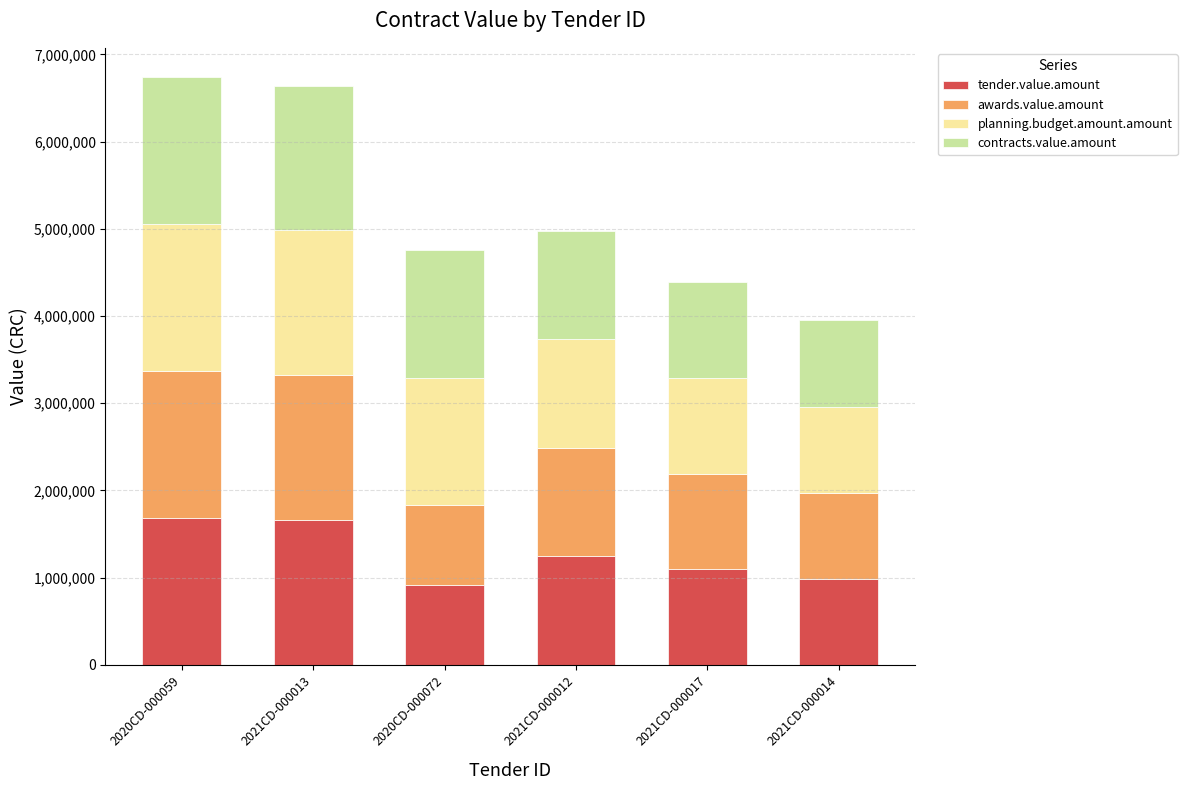

What is the maximum value for tender.value.amount?

1684830.0